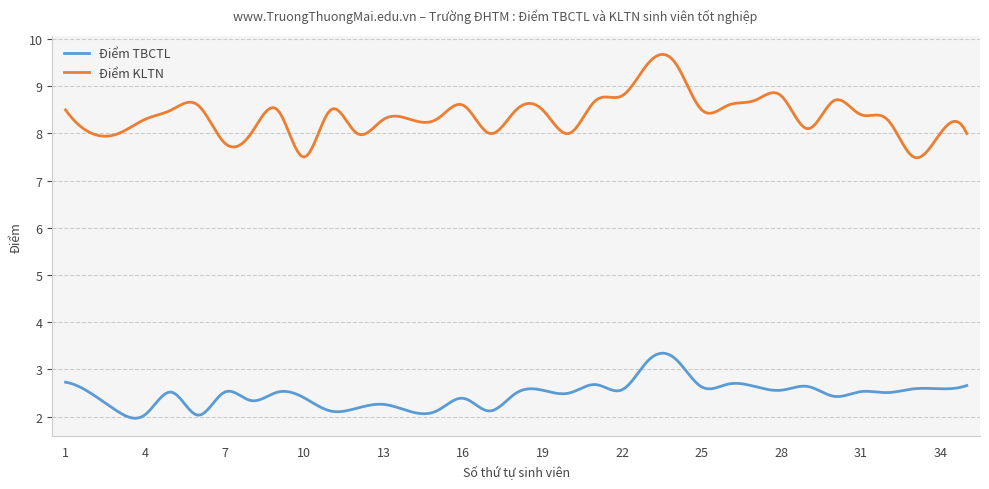

What is the difference between the maximum and minimum values in the Điểm TBCTL series?

1.4